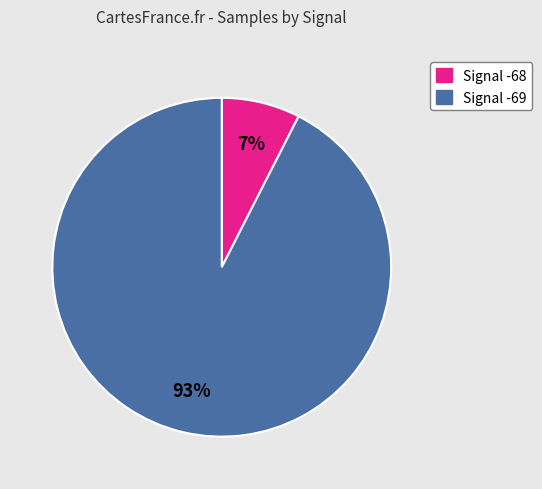

How many slices are in this pie chart?

2